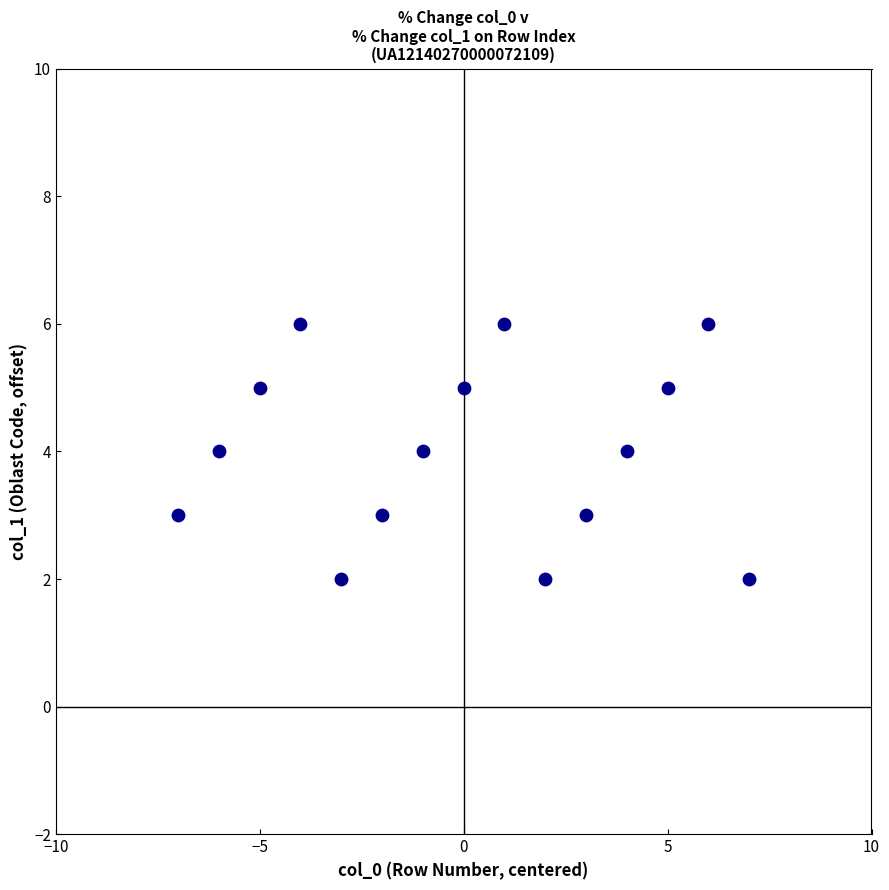

How many data points are displayed?

15